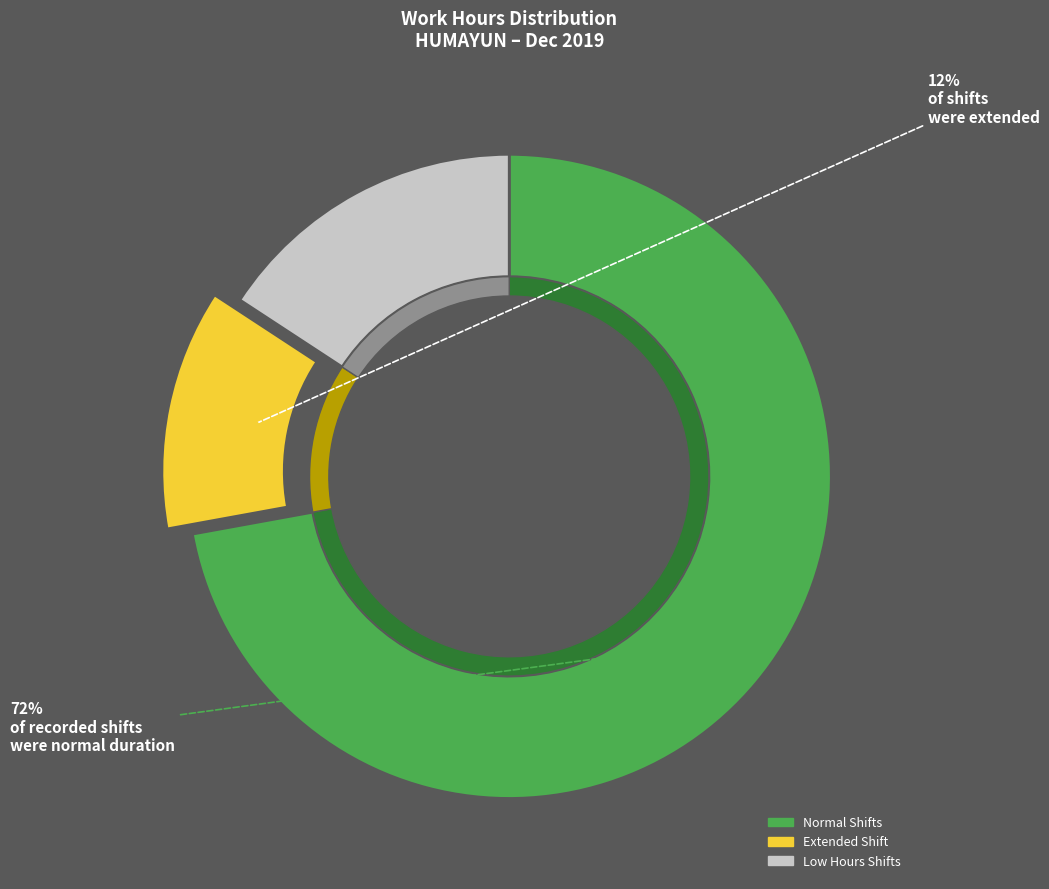

True or false: 15-Sun accounts for 18% of the total.

False